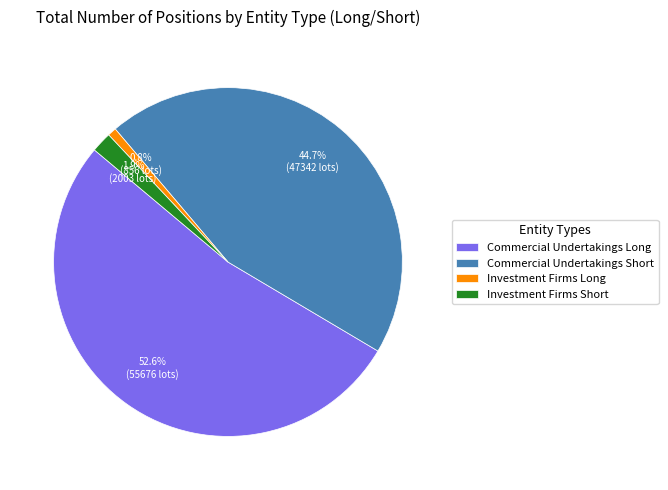

How many slices are in this pie chart?

4